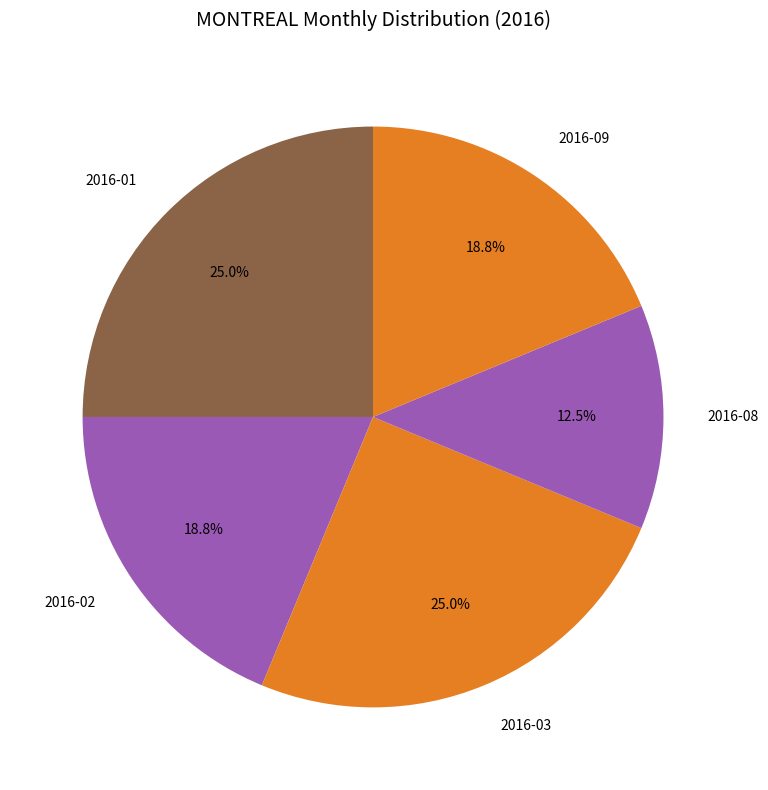

Is there a majority slice in this chart?

No